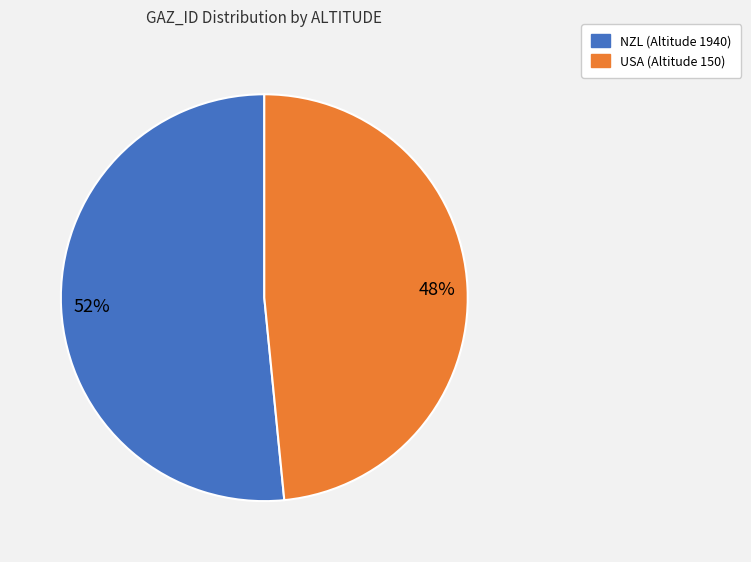

Combined, do NZL (Altitude 1940) and USA (Altitude 150) account for over 50%?

Yes